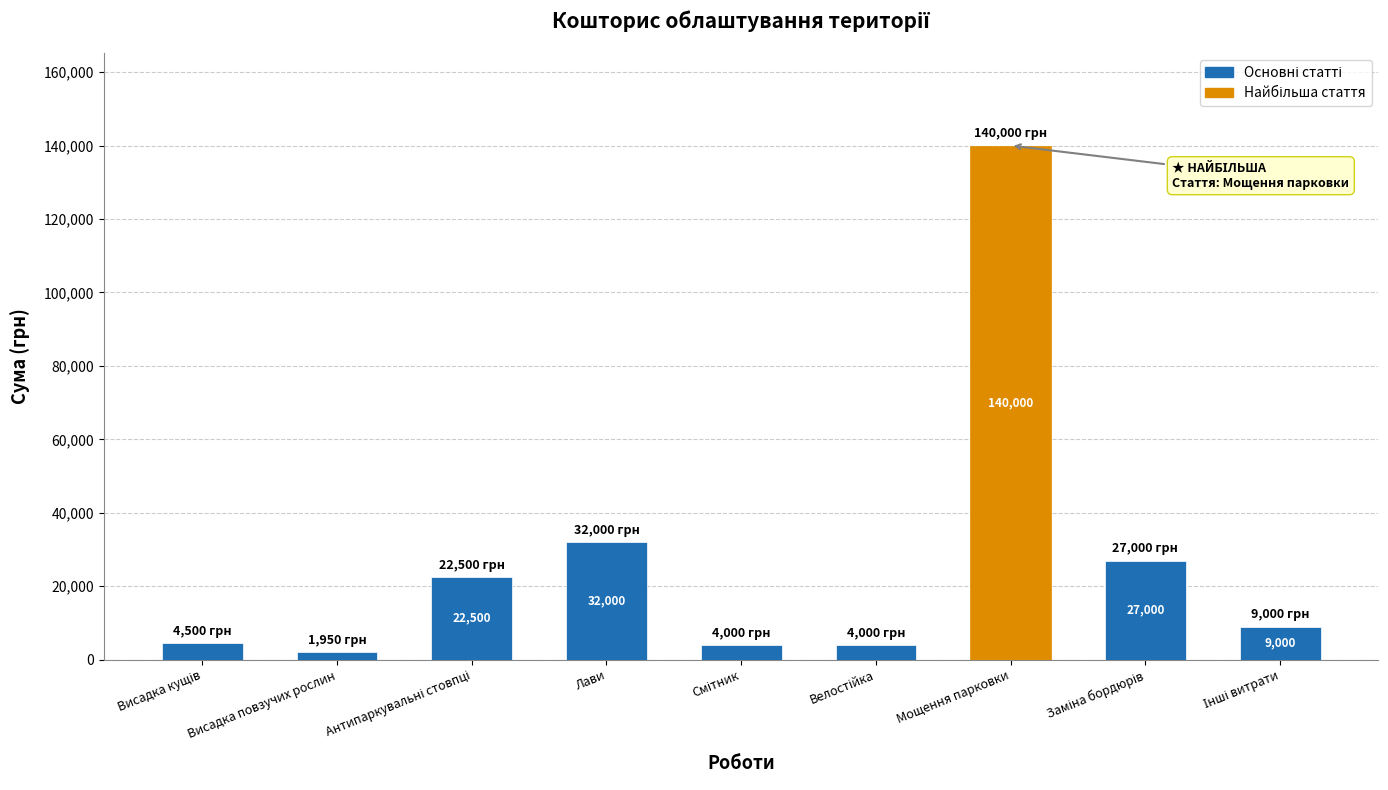

Where is the data nearest to the value 70975?

Лави